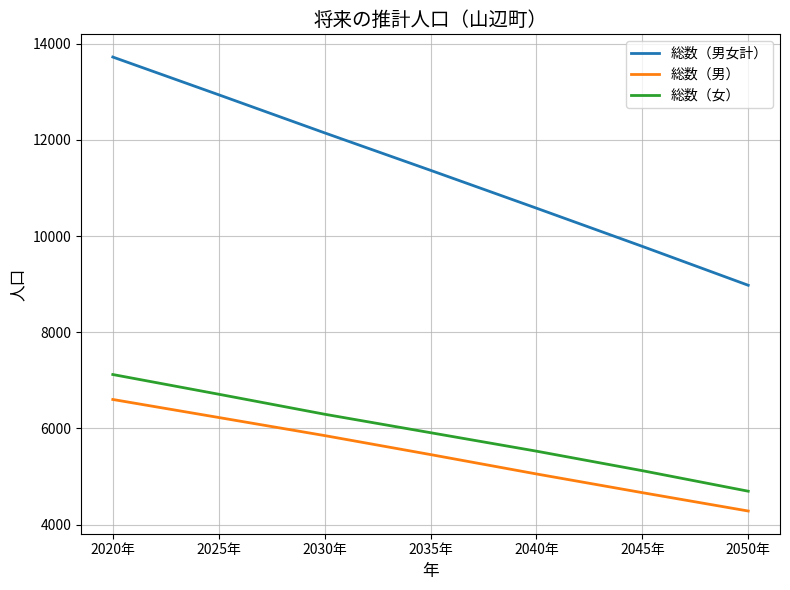

What is the sum of the 総数（男） values at 2025年 and 2040年?

11282